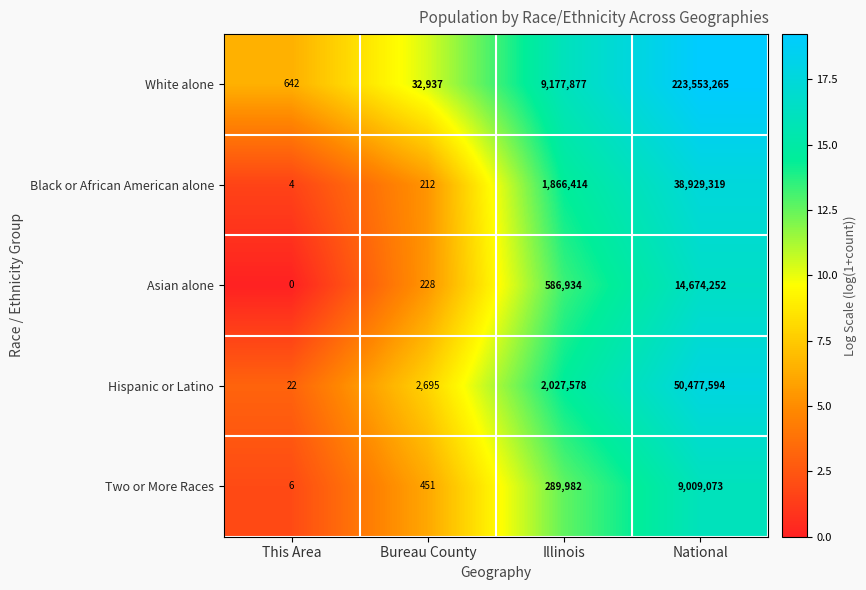

What is the difference between the White alone values at National and This Area?

223552623